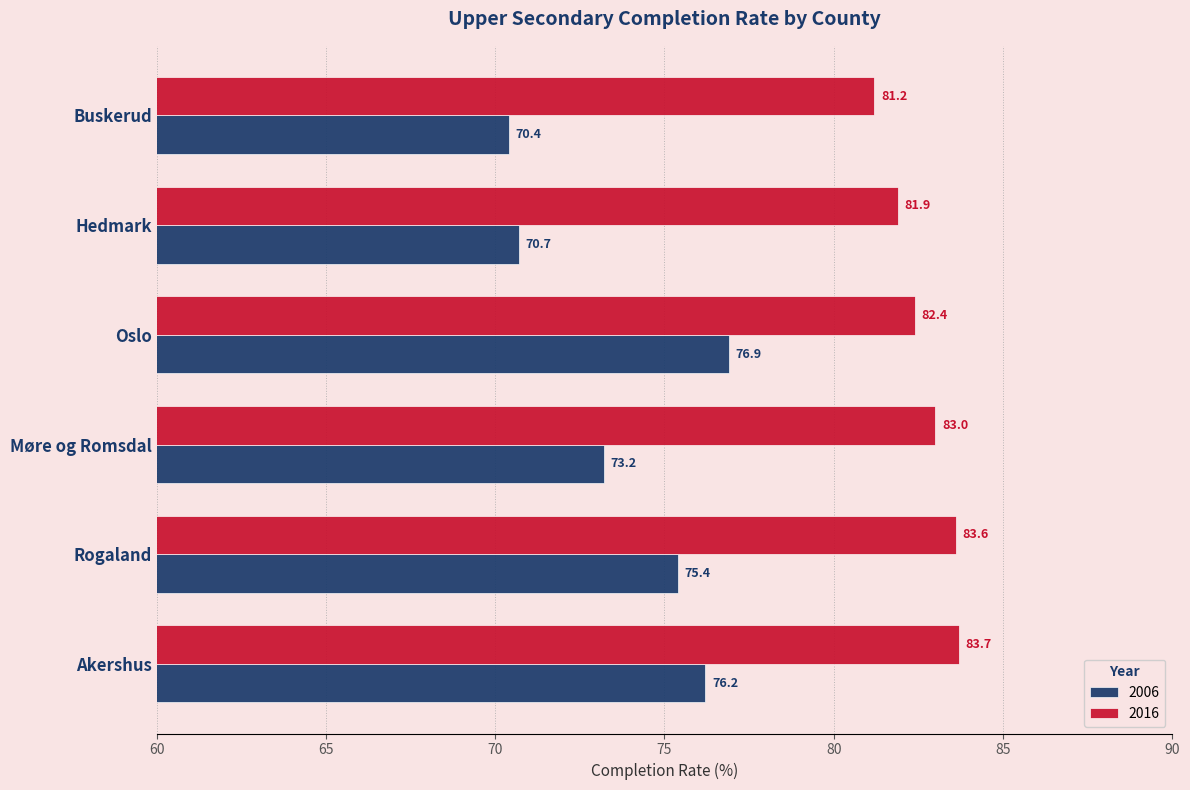

What is the average value of the 2016 series?

82.6